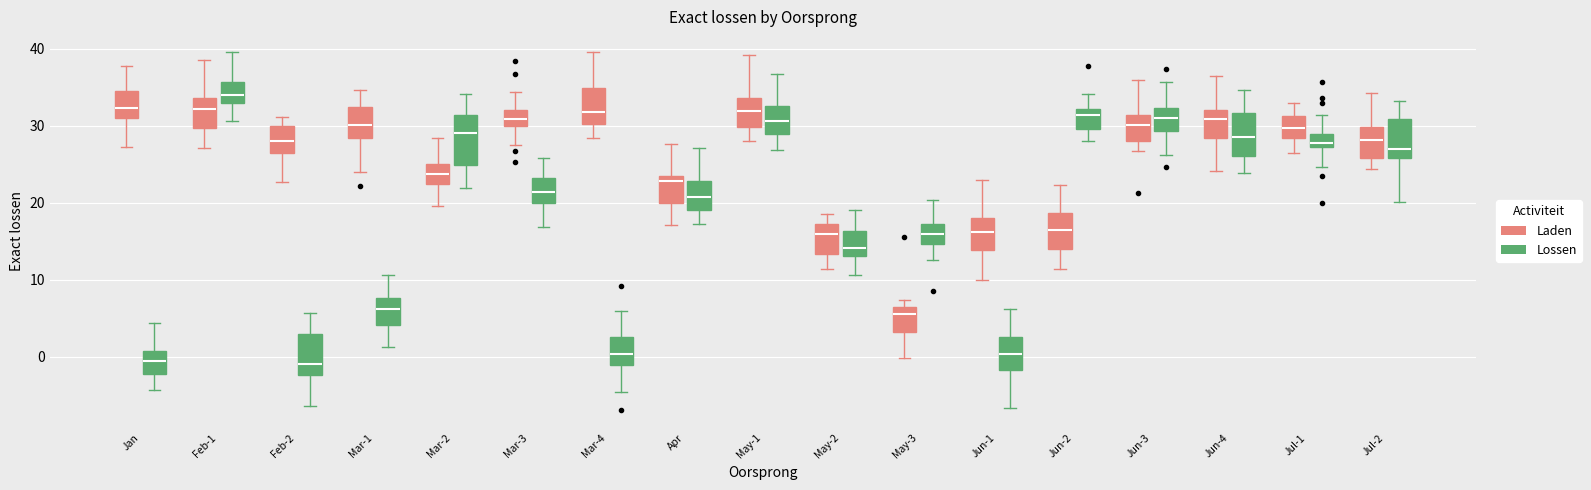

Reading left to right, transcribe this box plot: for each box, give where its median line is, the range the box spans, and where its two whiskers end, as read against the y-axis. The values are not printed on the chart, so give them approximately, as read against the axis.

Jan (Laden): median 32, box 31 to 35, whiskers 27 to 38
Jan (Lossen): median -1, box -2 to 1, whiskers -4 to 4
Feb-1 (Laden): median 32, box 30 to 34, whiskers 27 to 39
Feb-1 (Lossen): median 34, box 33 to 36, whiskers 31 to 40
Feb-2 (Laden): median 28, box 26 to 30, whiskers 23 to 31
Feb-2 (Lossen): median -1, box -2 to 3, whiskers -6 to 6
Mar-1 (Laden): median 30, box 28 to 32, whiskers 24 to 35
Mar-1 (Lossen): median 6, box 4 to 8, whiskers 1 to 11
Mar-2 (Laden): median 24, box 22 to 25, whiskers 20 to 28
Mar-2 (Lossen): median 29, box 25 to 31, whiskers 22 to 34
Mar-3 (Laden): median 31, box 30 to 32, whiskers 27 to 34
Mar-3 (Lossen): median 21, box 20 to 23, whiskers 17 to 26
Mar-4 (Laden): median 32, box 30 to 35, whiskers 28 to 40
Mar-4 (Lossen): median 0, box -1 to 3, whiskers -5 to 6
Apr (Laden): median 23 (just below the box's upper edge), box 20 to 23, whiskers 17 to 28
Apr (Lossen): median 21, box 19 to 23, whiskers 17 to 27
May-1 (Laden): median 32, box 30 to 34, whiskers 28 to 39
May-1 (Lossen): median 31, box 29 to 33, whiskers 27 to 37
May-2 (Laden): median 16, box 13 to 17, whiskers 11 to 19
May-2 (Lossen): median 14, box 13 to 16, whiskers 11 to 19
May-3 (Laden): median 6 (just below the box's upper edge), box 3 to 6, whiskers 0 to 7
May-3 (Lossen): median 16, box 15 to 17, whiskers 13 to 20
Jun-1 (Laden): median 16, box 14 to 18, whiskers 10 to 23
Jun-1 (Lossen): median 0, box -2 to 3, whiskers -7 to 6
Jun-2 (Laden): median 16, box 14 to 19, whiskers 11 to 22
Jun-2 (Lossen): median 31, box 30 to 32, whiskers 28 to 34
Jun-3 (Laden): median 30, box 28 to 31, whiskers 27 to 36
Jun-3 (Lossen): median 31, box 29 to 32, whiskers 26 to 36
Jun-4 (Laden): median 31, box 28 to 32, whiskers 24 to 36
Jun-4 (Lossen): median 29, box 26 to 32, whiskers 24 to 35
Jul-1 (Laden): median 30, box 28 to 31, whiskers 27 to 33
Jul-1 (Lossen): median 28, box 27 to 29, whiskers 25 to 31
Jul-2 (Laden): median 28, box 26 to 30, whiskers 24 to 34
Jul-2 (Lossen): median 27, box 26 to 31, whiskers 20 to 33